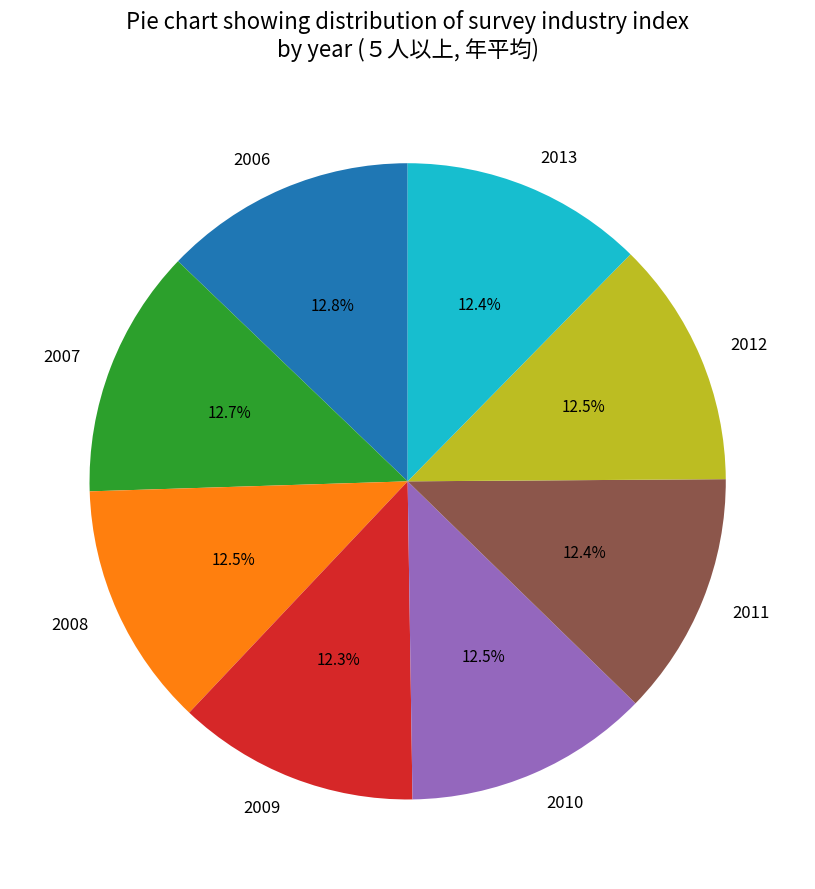

The 2012 slice represents 19% of the pie. True or false?

False